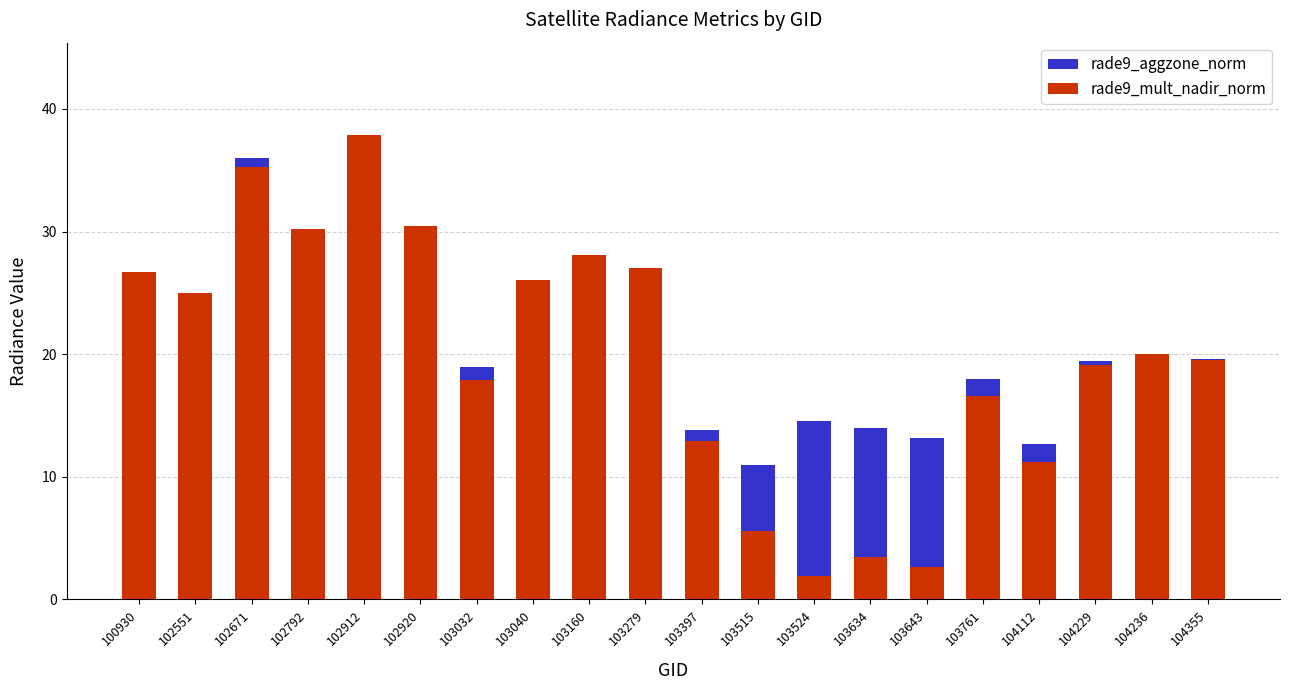

What is the value of the rade9_aggzone_norm bar at the 15th from the left?

13.2